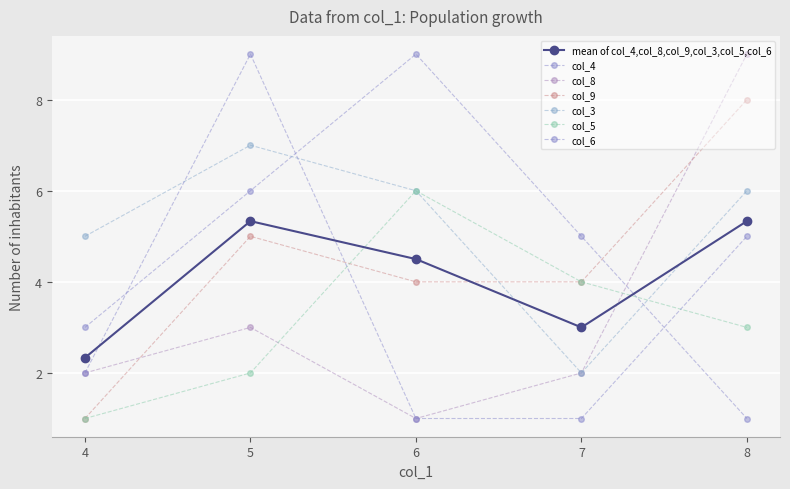

Where do col_8 and col_4 first cross each other?

7 and 8